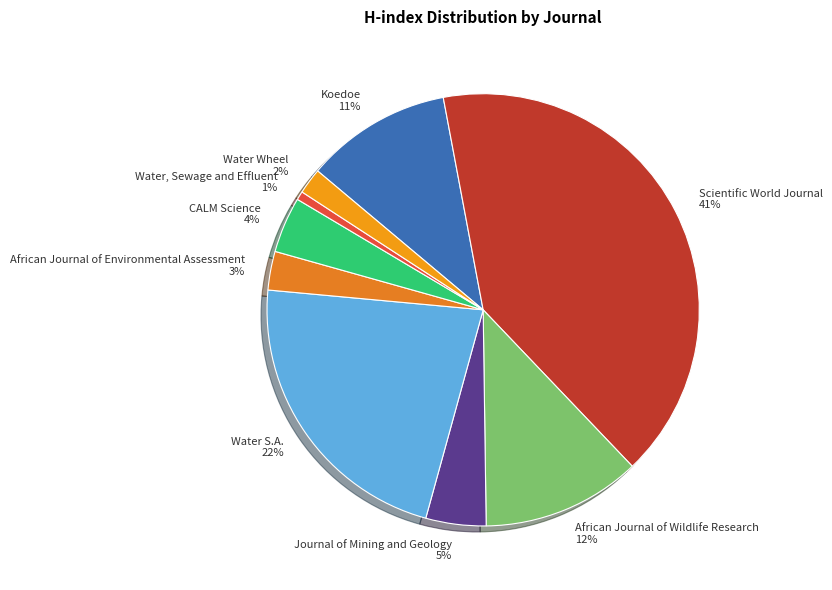

Is there a majority slice in this chart?

No